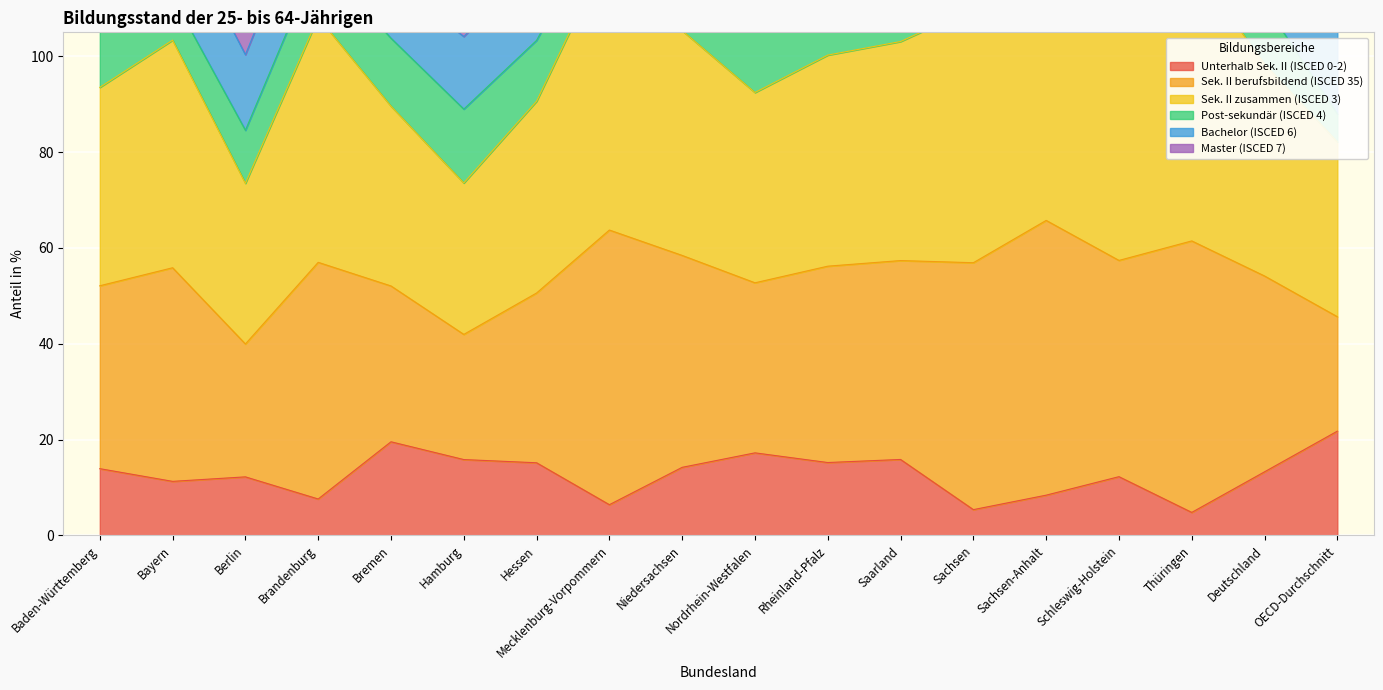

Which series changed the most between Bremen and Mecklenburg-Vorpommern?

Sek. II zusammen (ISCED 3)